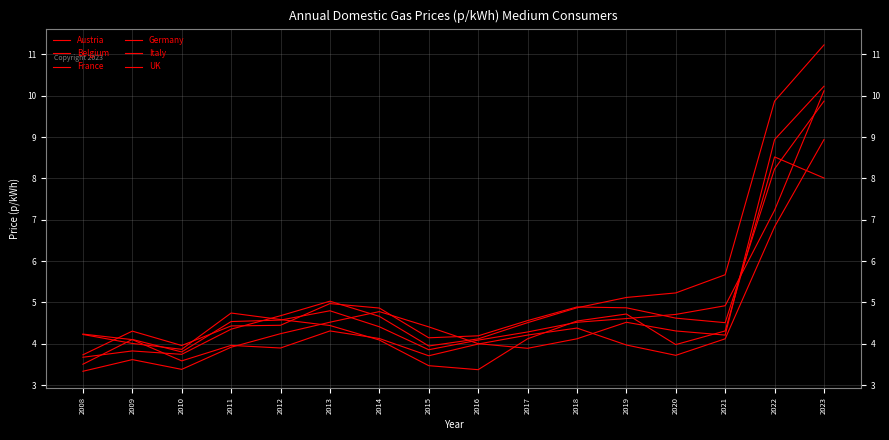

Is the value of Austria at 2021 greater than the value of Italy at 2009?

Yes